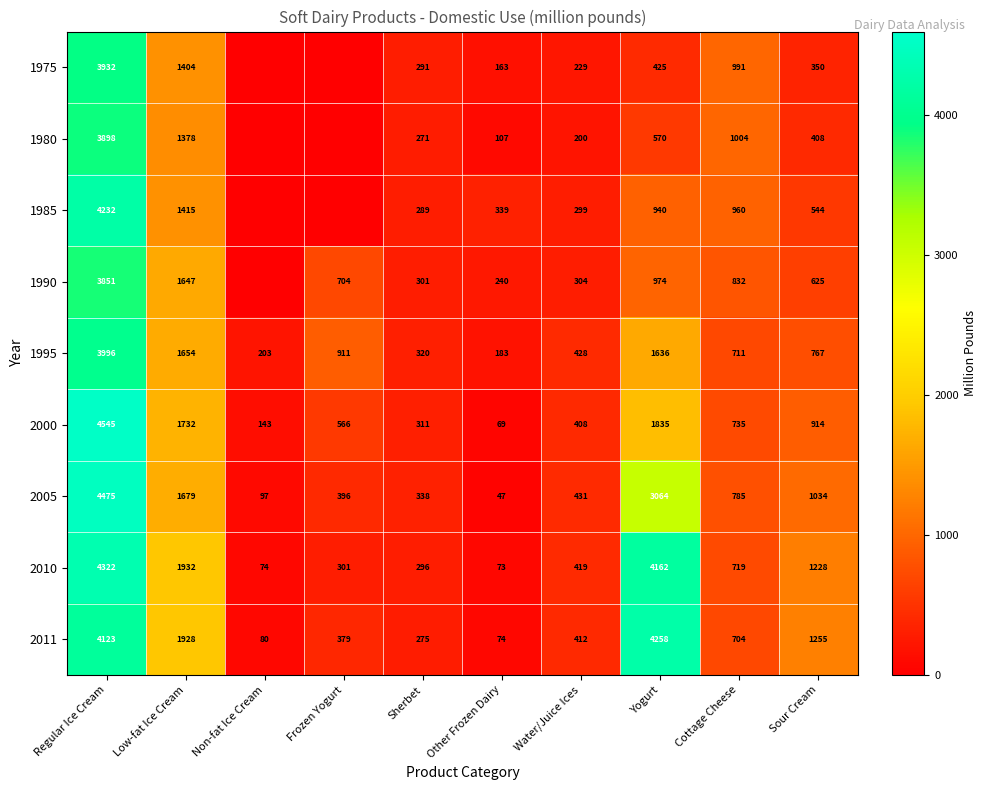

What is the sum of the 2005 values at Sour Cream and Water/Juice Ices?

1465